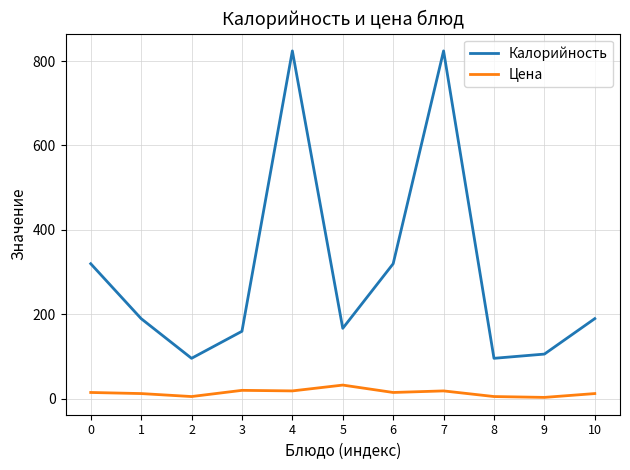

At which category does Калорийность reach its first local peak?

4